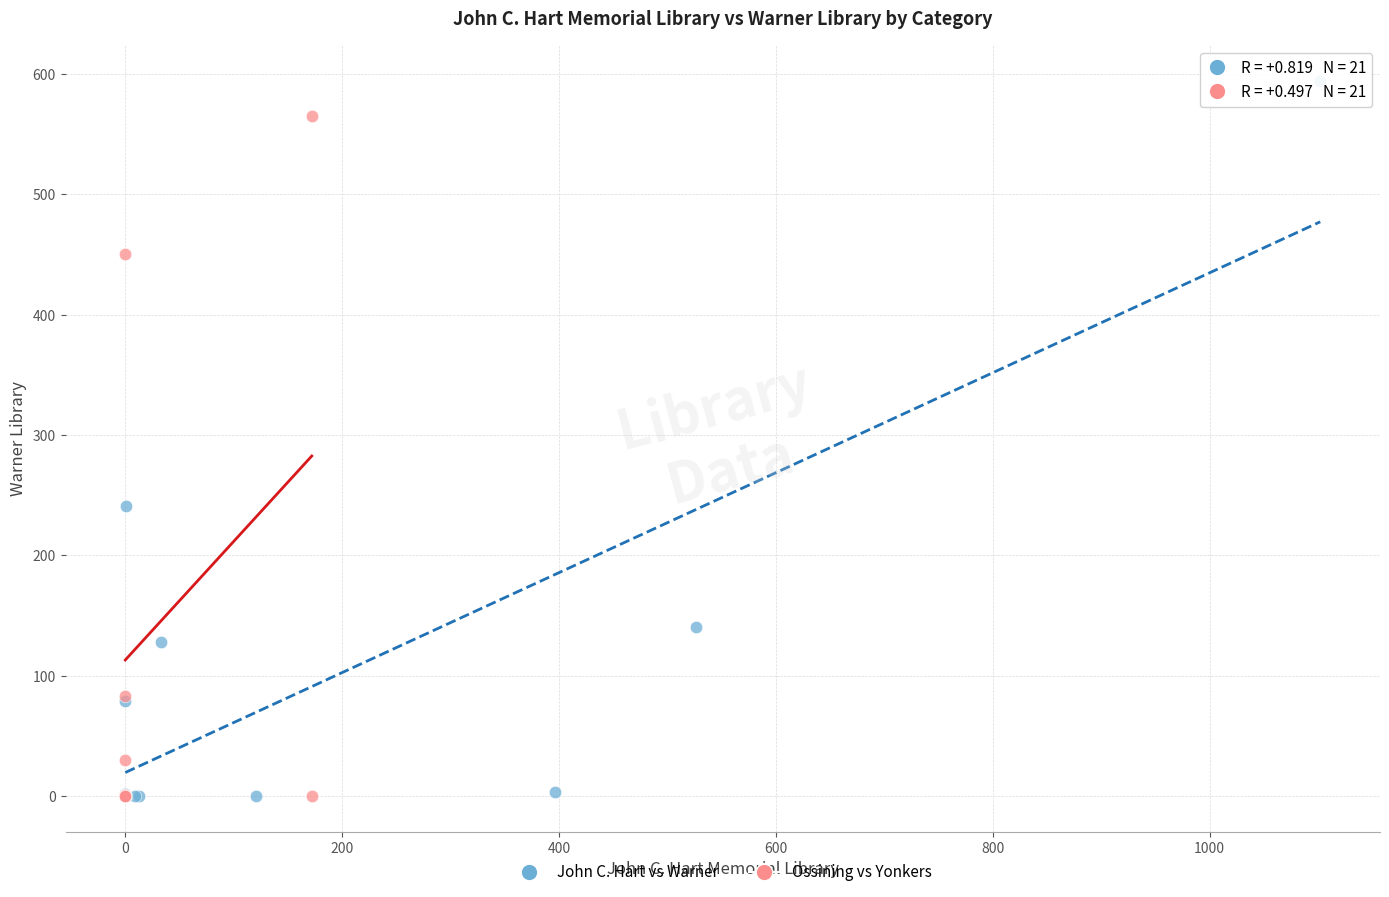

Which series contains the highest Y value?

John C. Hart vs Warner